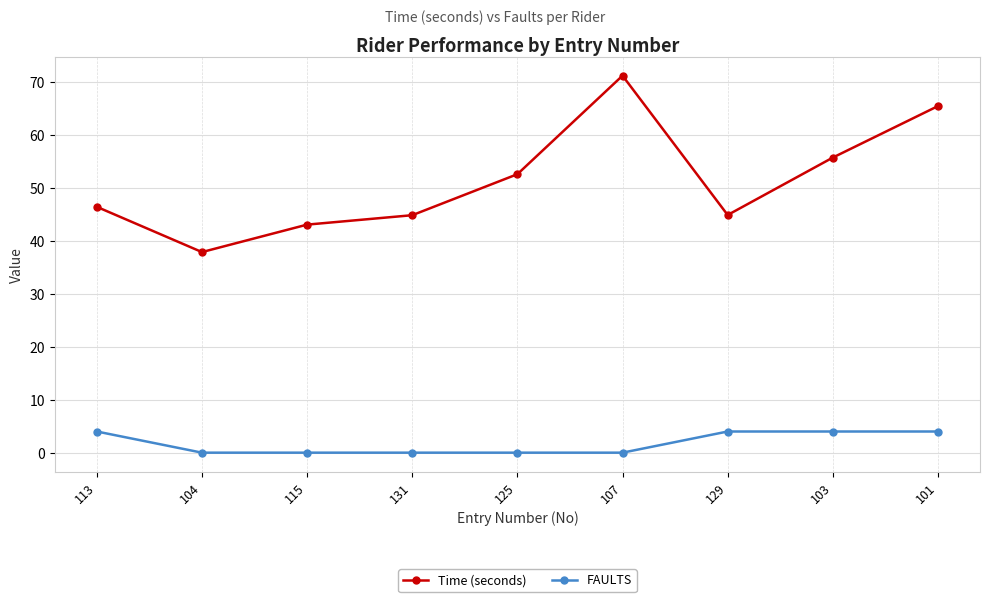

How many distinct data groups are displayed?

2